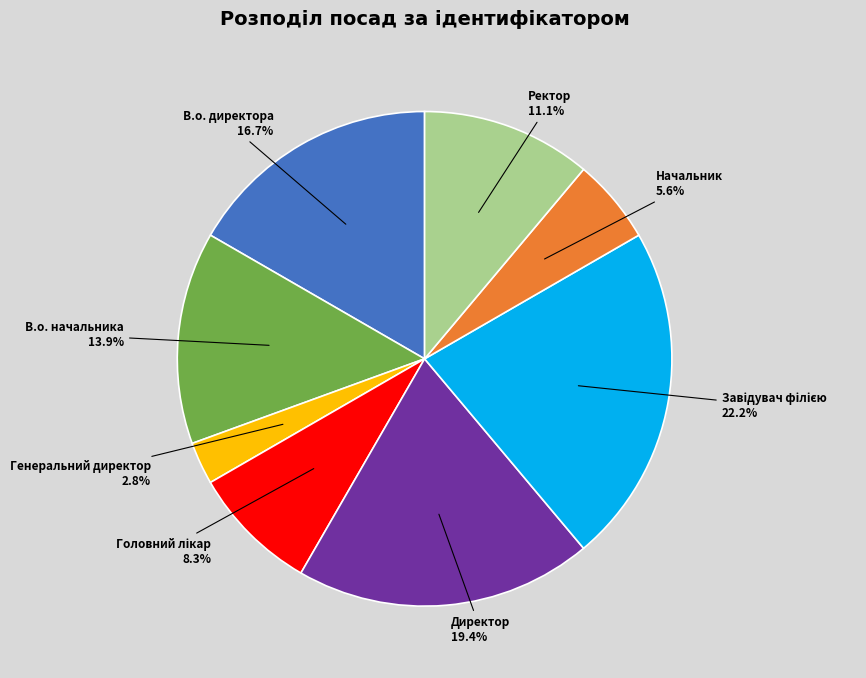

Count the number of slices in the pie.

8